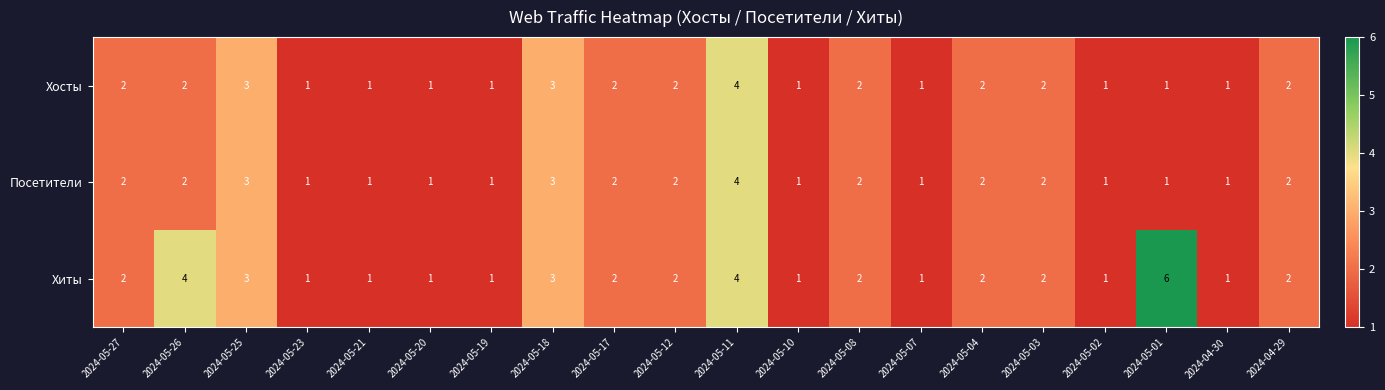

What is the sum of the Хосты values at 2024-05-17 and 2024-05-21?

3